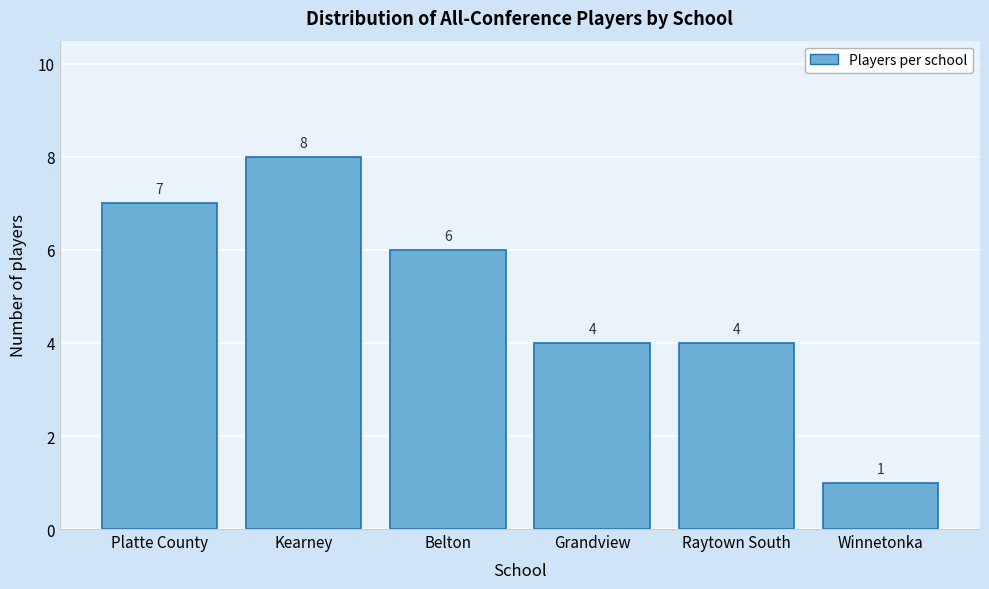

Reading left to right, extract all data points from this chart.

7	8	6	4	4	1